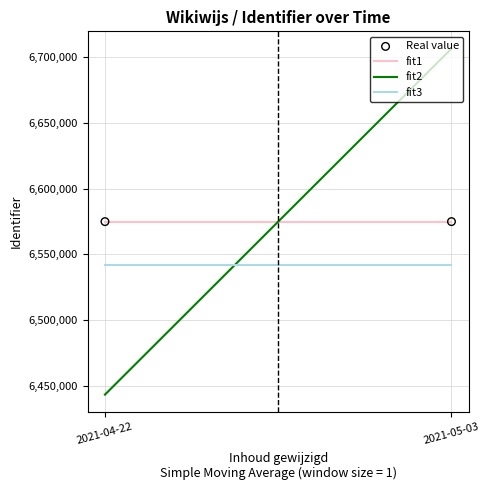

Which series has the largest total across all categories?

fit2